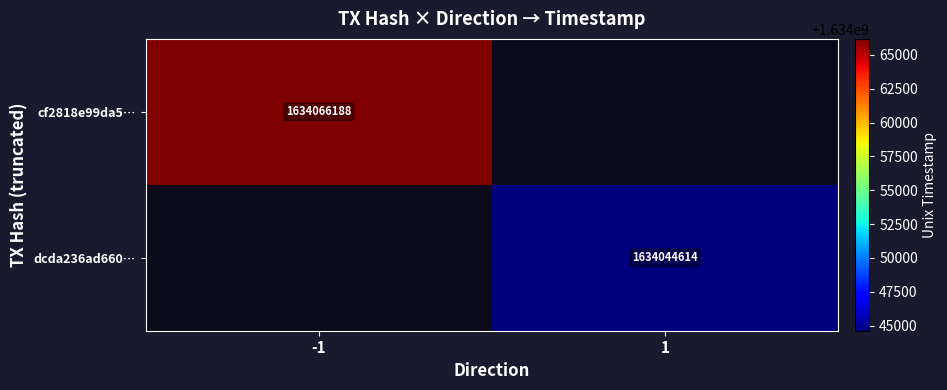

At 1, list the series in order from largest to smallest.

cf2818e99da5…, dcda236ad660…